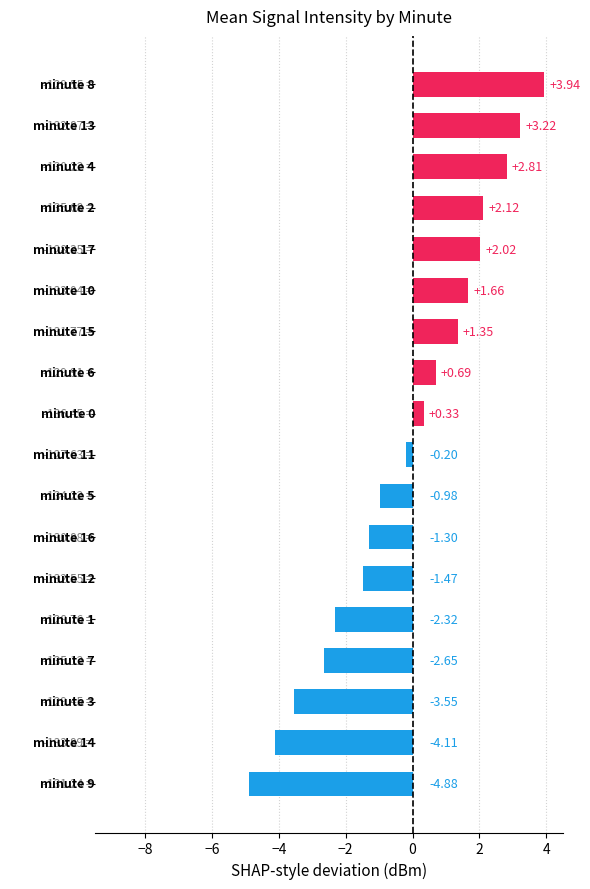

What is the average value?

-0.2